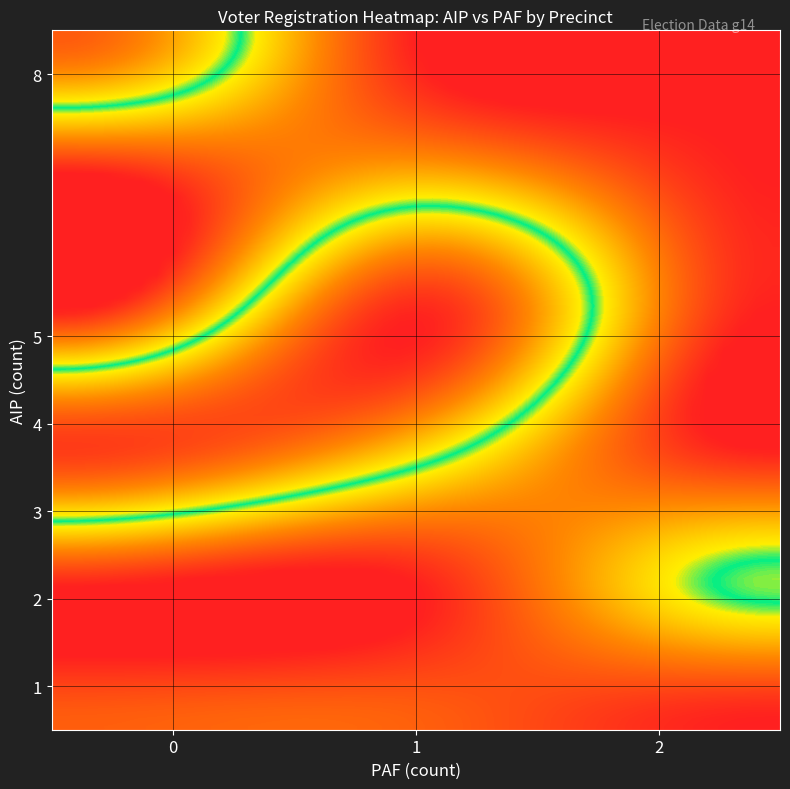

Which label corresponds to the smallest value in the chart?

3